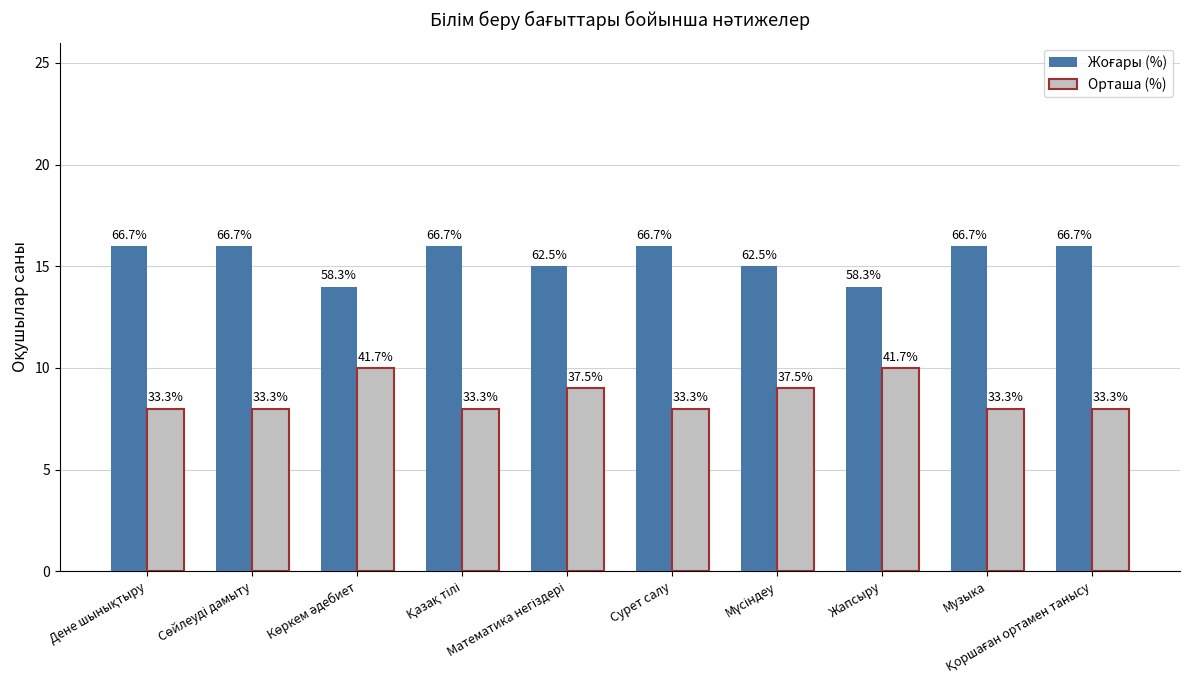

What is the maximum value for Орташа (%)?

10